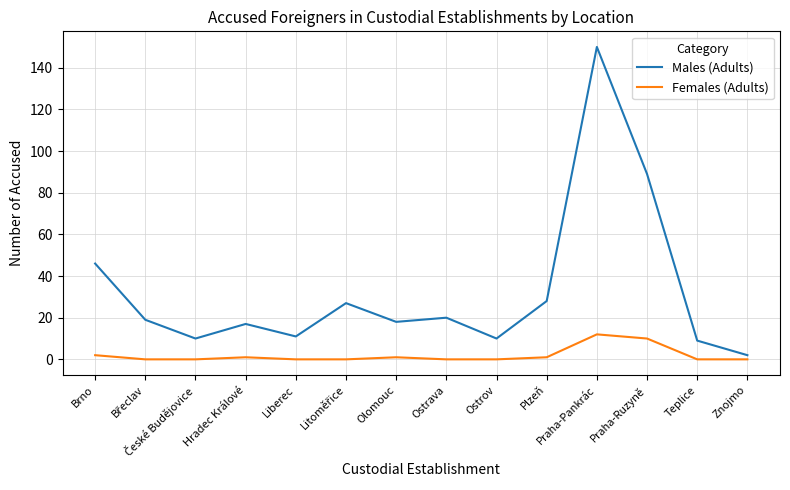

Where is the first local maximum for Males (Adults)?

Hradec Králové